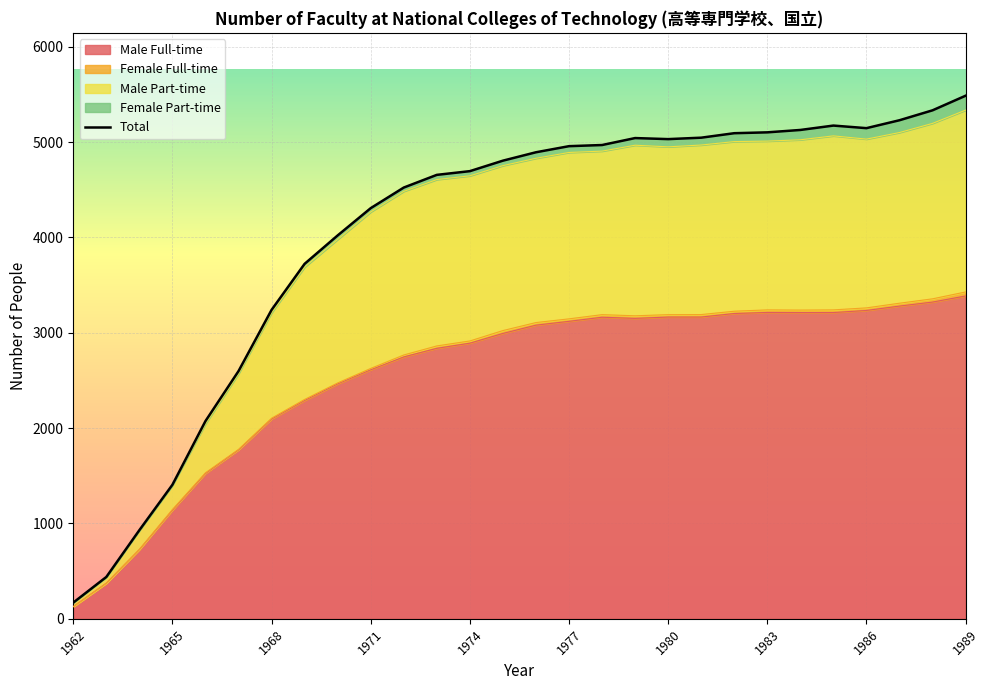

What is the change in value from 19 to 20?

+47